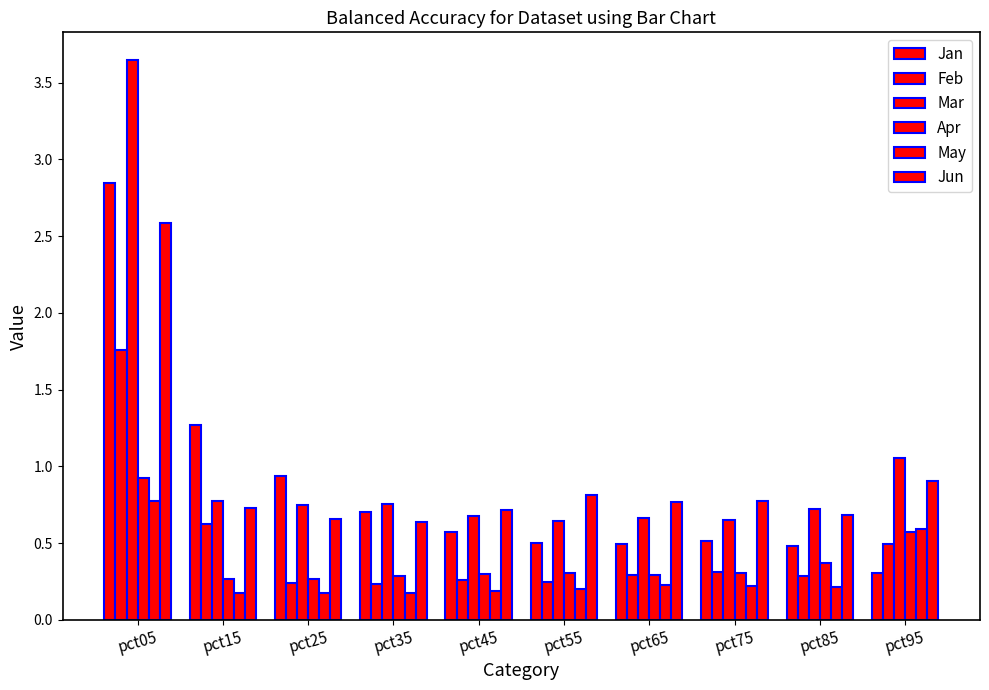

Does the chart contain stacked bars?

No